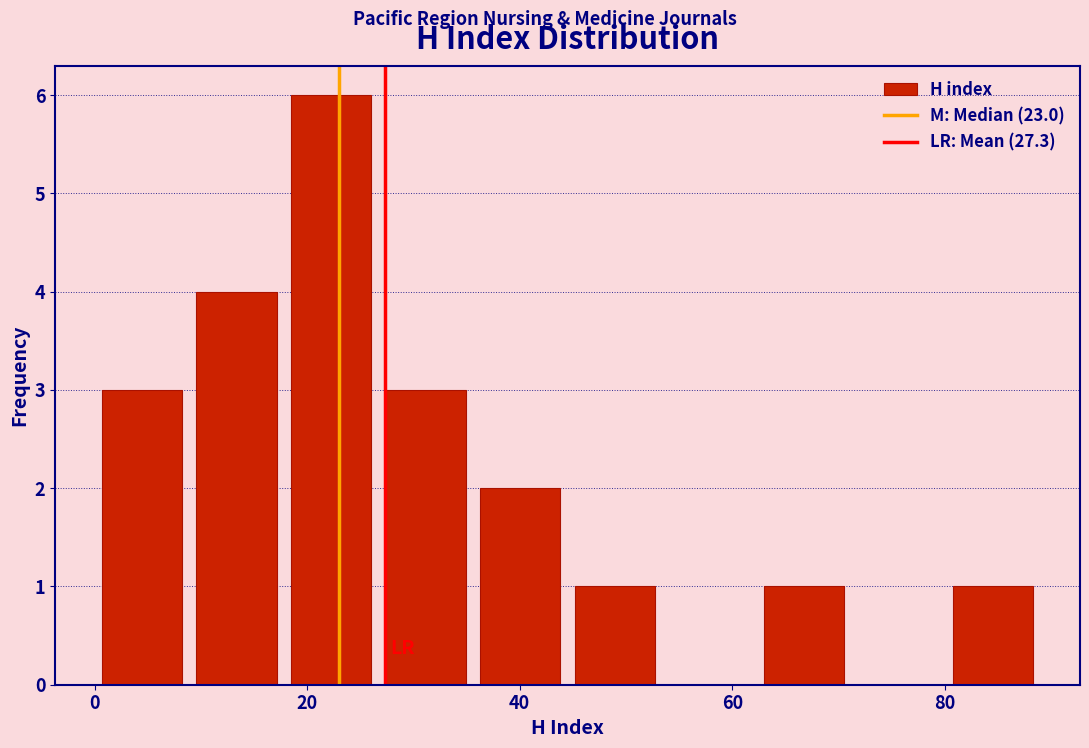

Reading left to right, transcribe this chart: for each bar, give the range it covers on the x-axis and its height. Neither the bar edges nor the heights are printed on the chart, so give them approximately, as read against the axes.

0 to 8: 3
8 to 18: 4
18 to 26: 6
26 to 36: 3
36 to 44: 2
44 to 54: 1
54 to 62: 0
62 to 72: 1
72 to 80: 0
80 to 90: 1